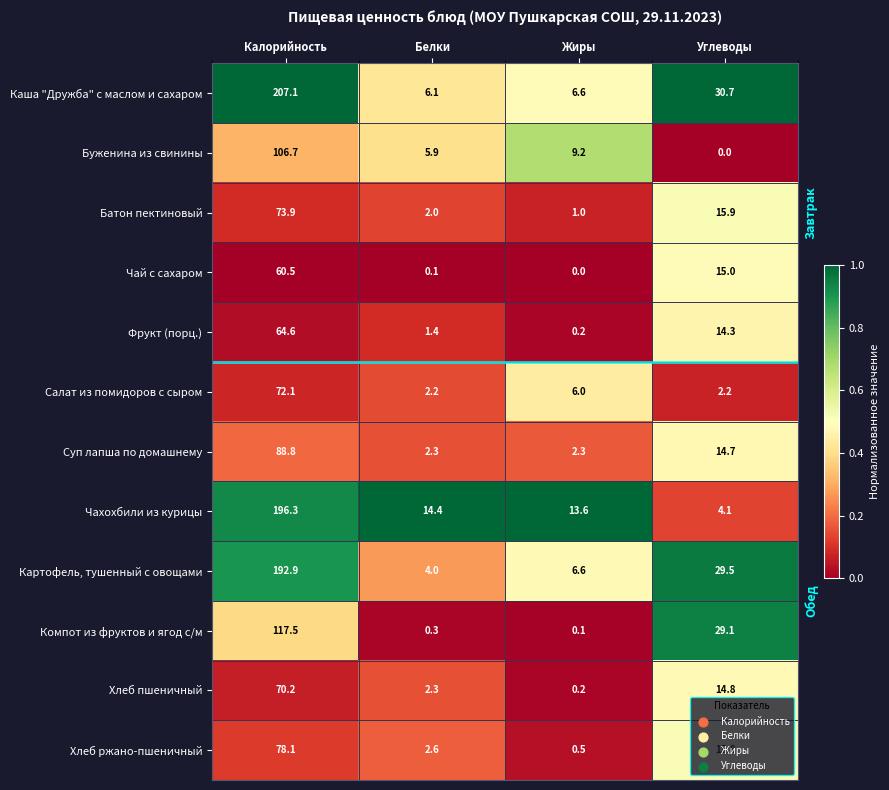

How many distinct data groups are displayed?

12